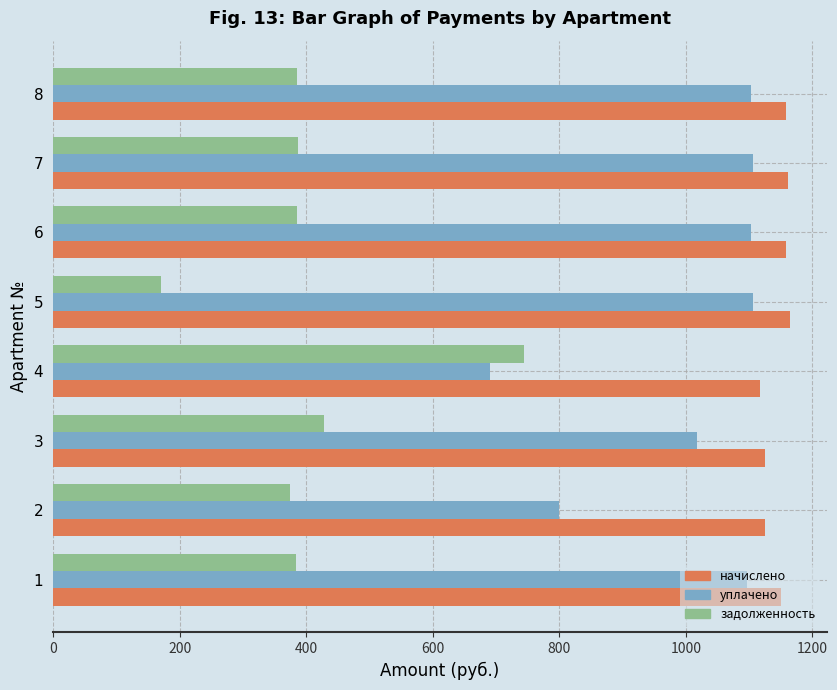

Count the number of data series in this chart.

3